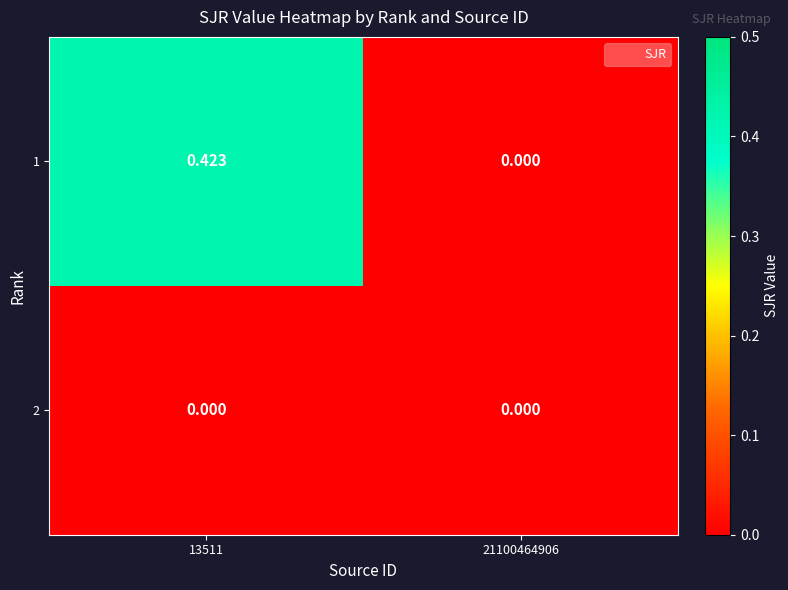

How many series are shown in this chart?

2